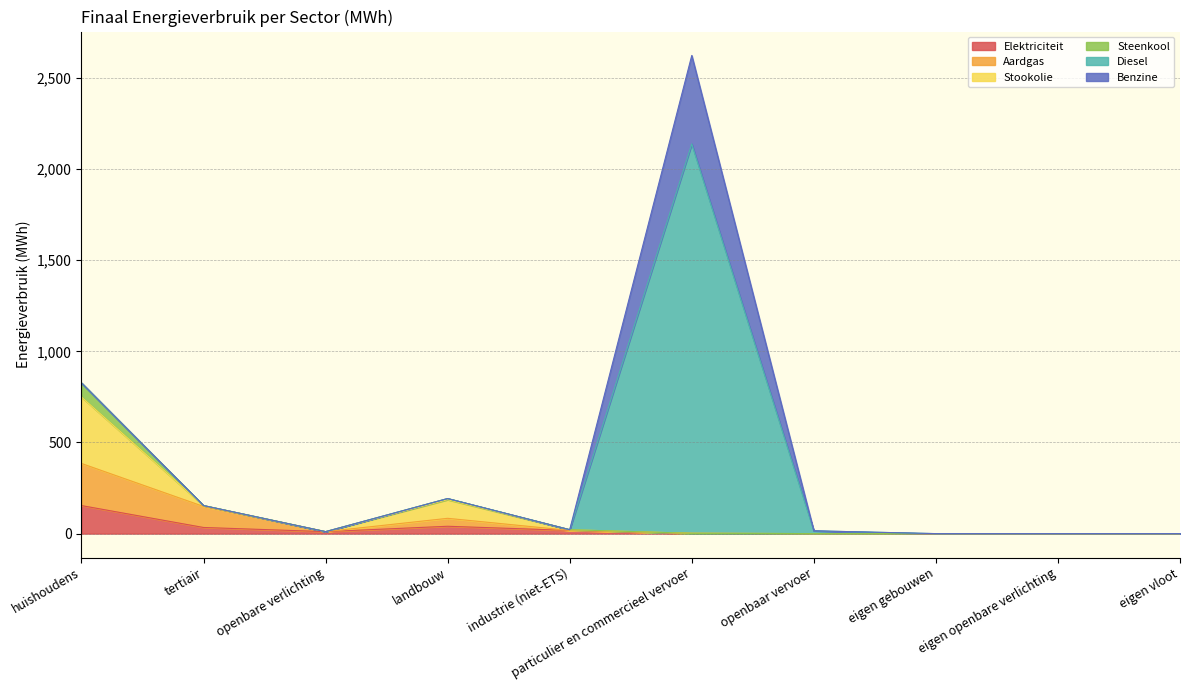

What is the highest value of the Elektriciteit series?

153.9